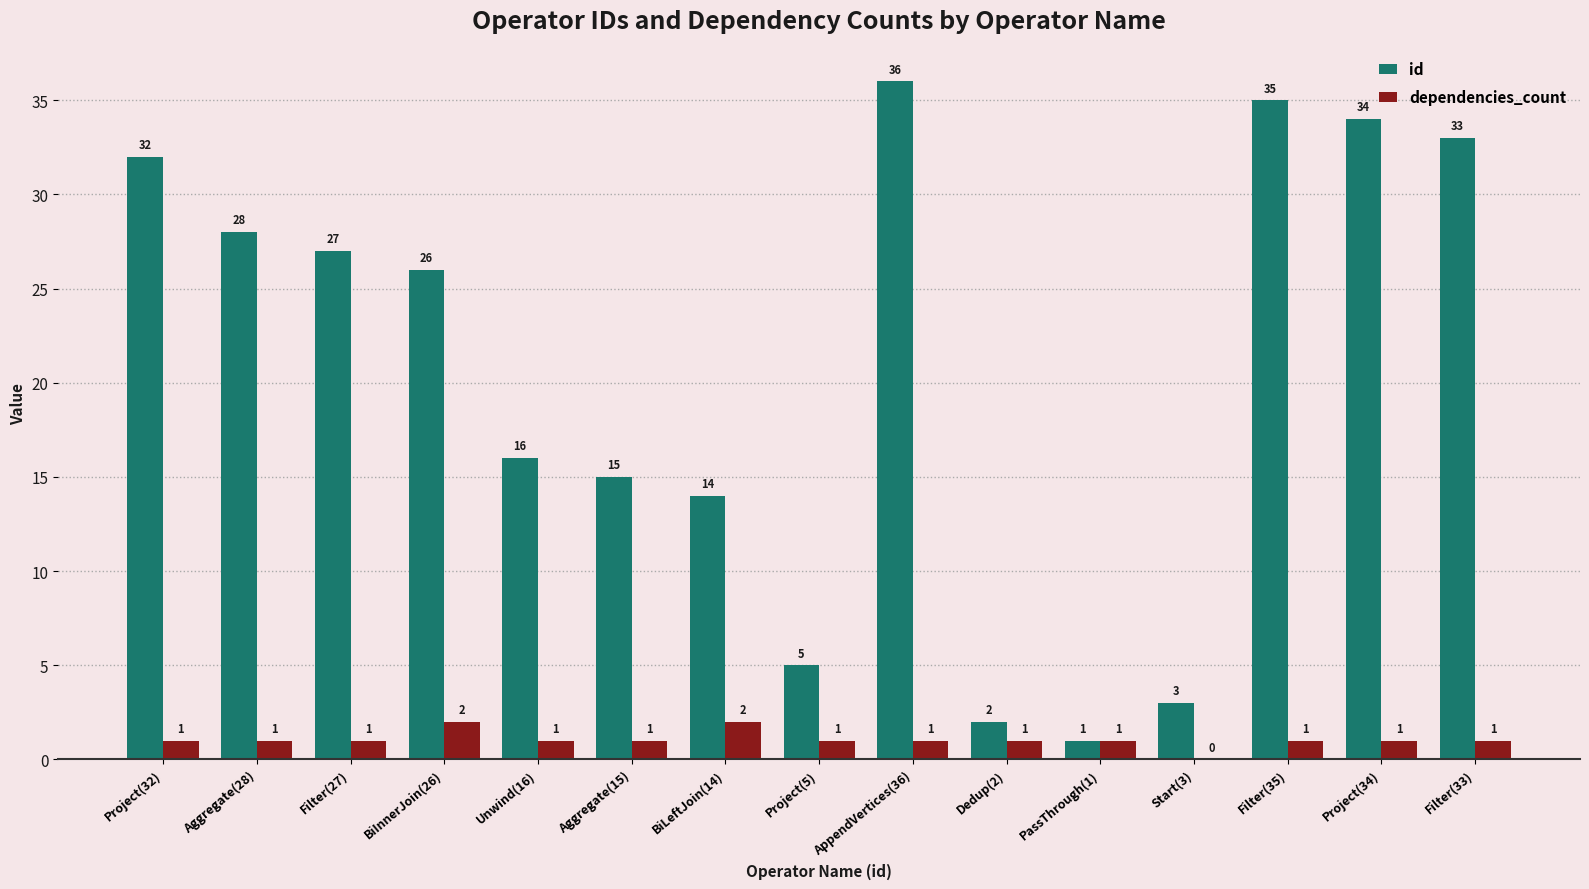

What is the maximum value for id?

36